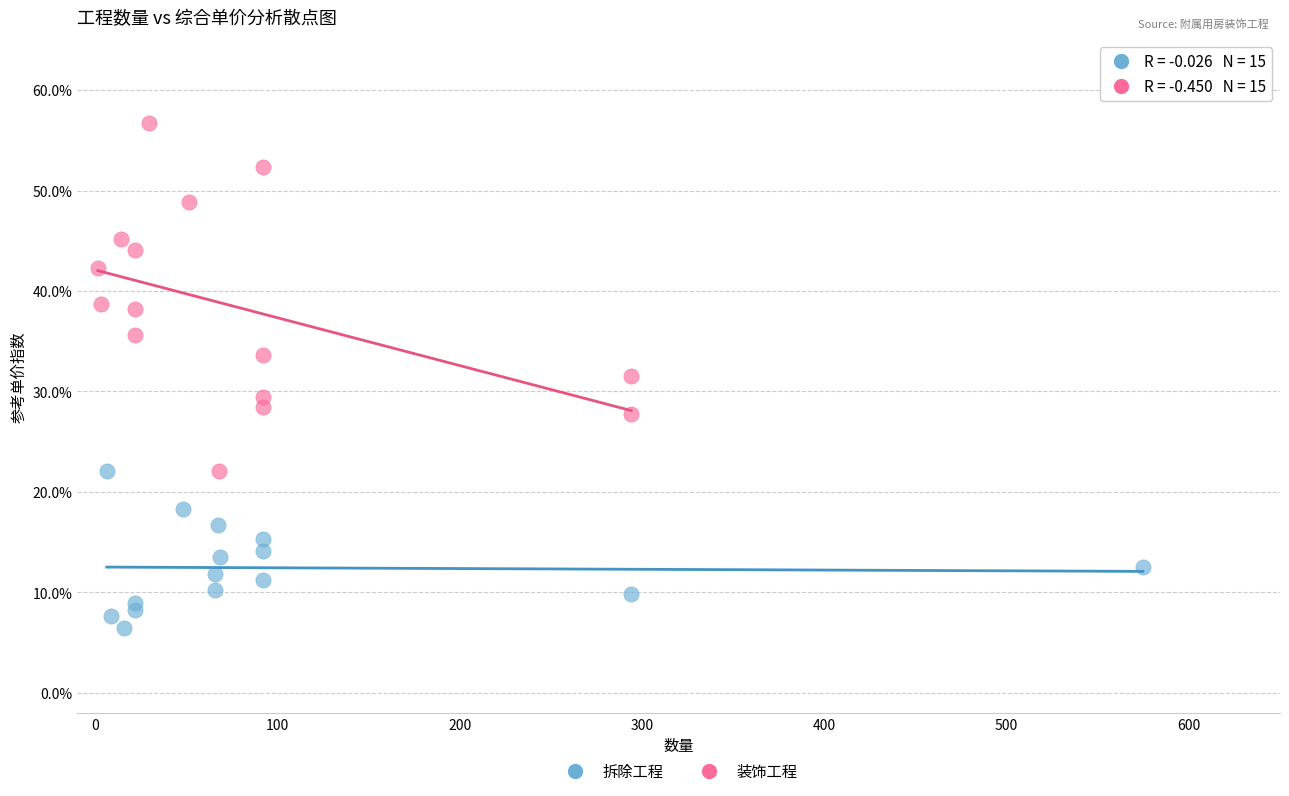

Which series reaches the minimum Y coordinate?

拆除工程